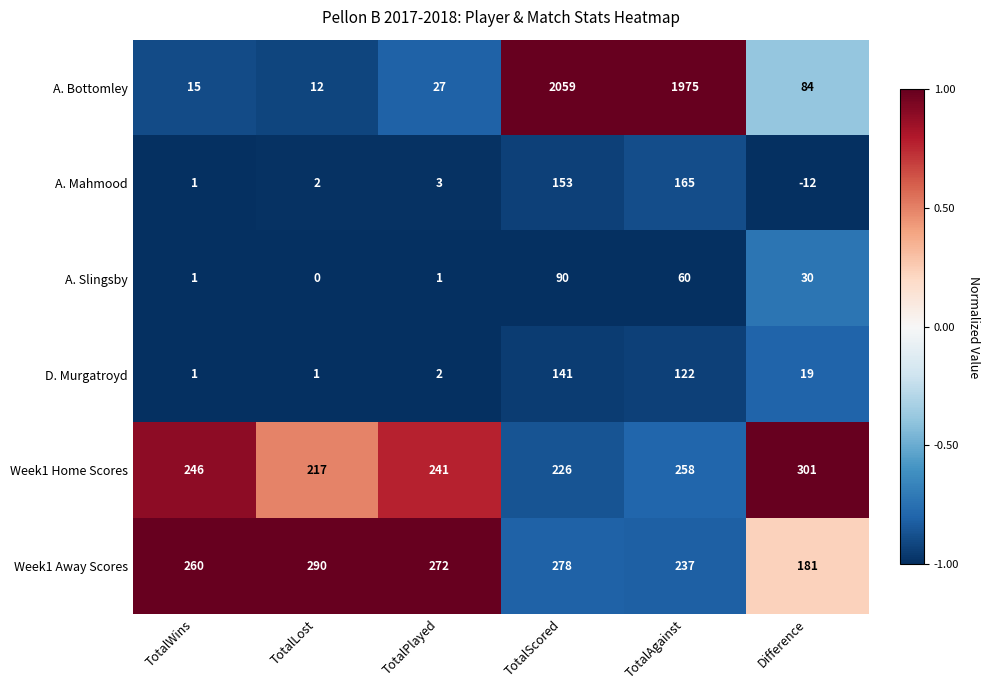

Where is Week1 Home Scores nearest to the value 259?

TotalAgainst